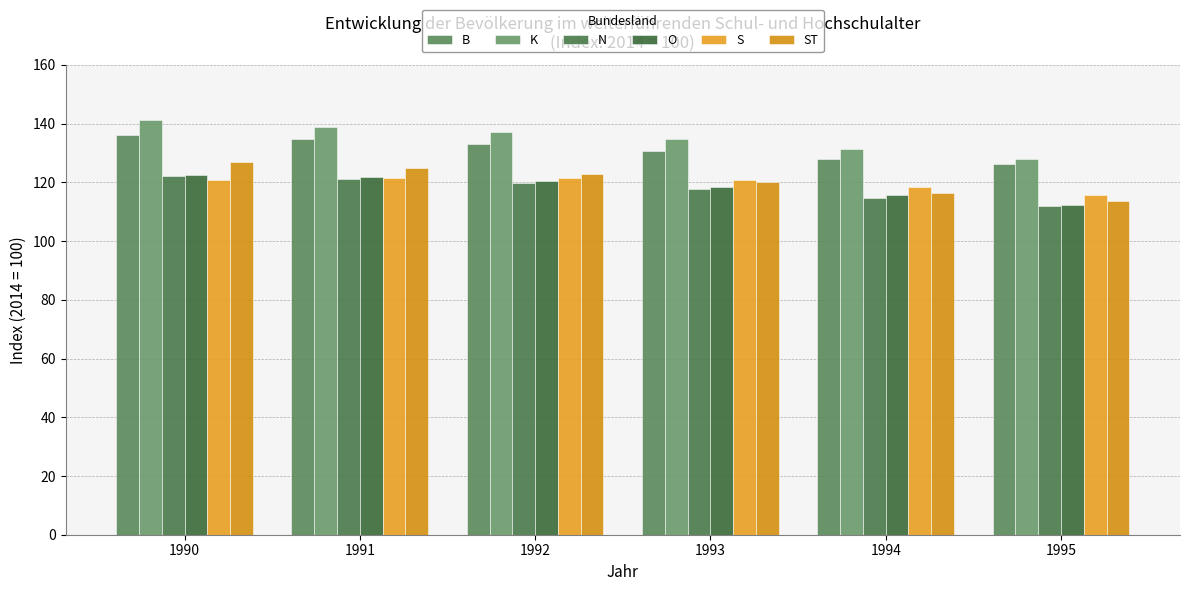

What is the value of the O bar at the 3rd from the left?

120.6